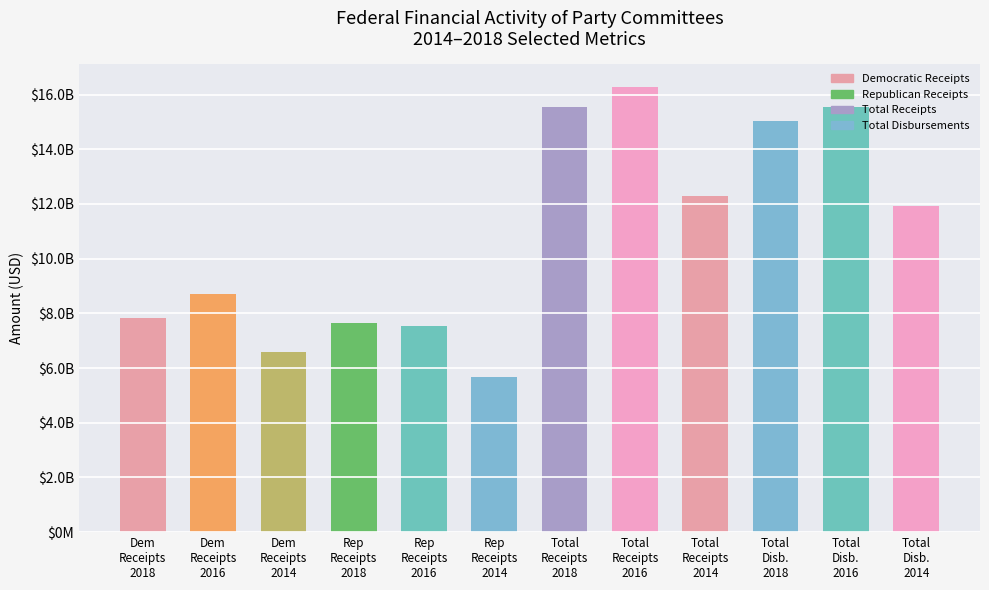

At which label does the data first exceed 1192343215?

Total
Receipts
2018